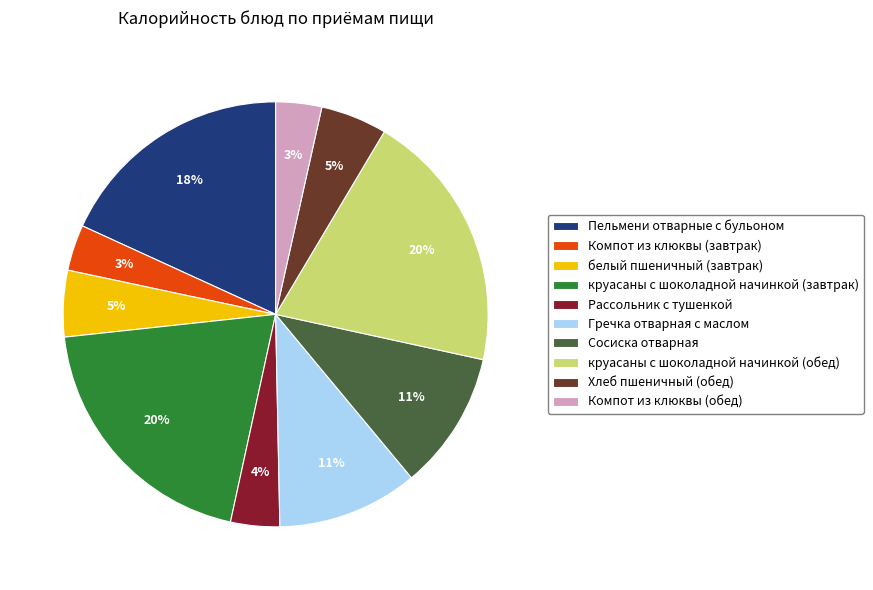

Is Сосиска отварная the majority of the pie?

No